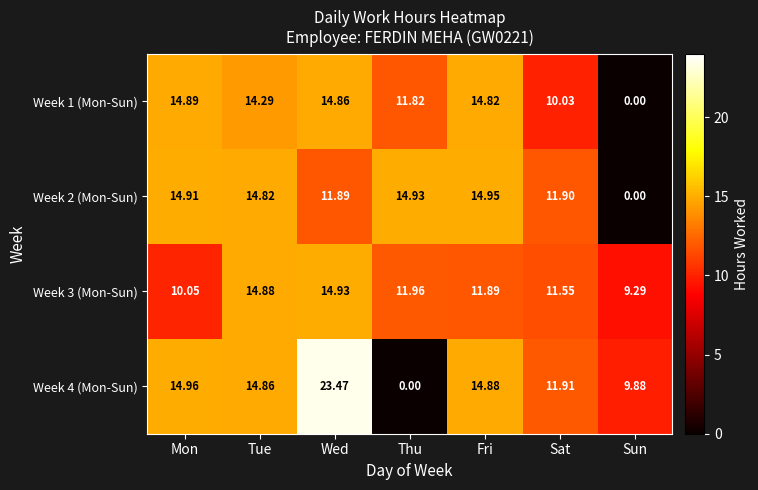

How many series are shown in this chart?

4